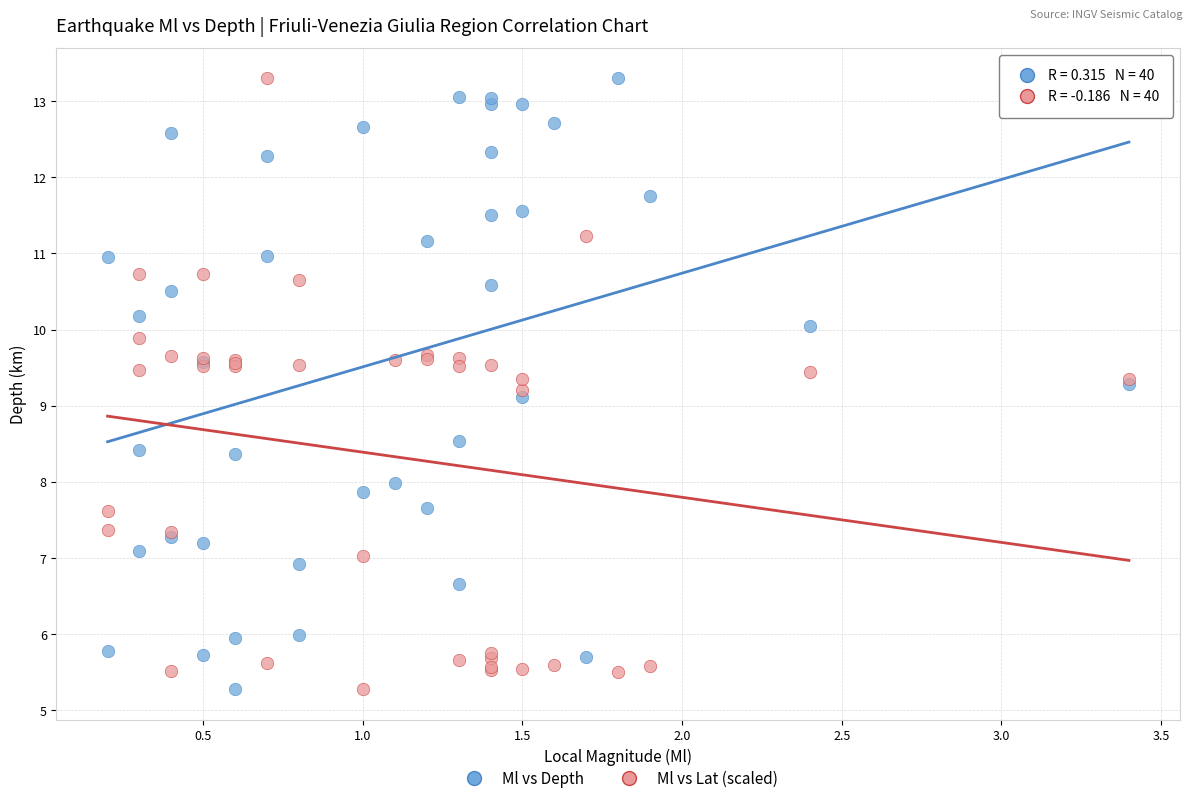

What is the X range (max minus min) for the scatter plot?

3.2